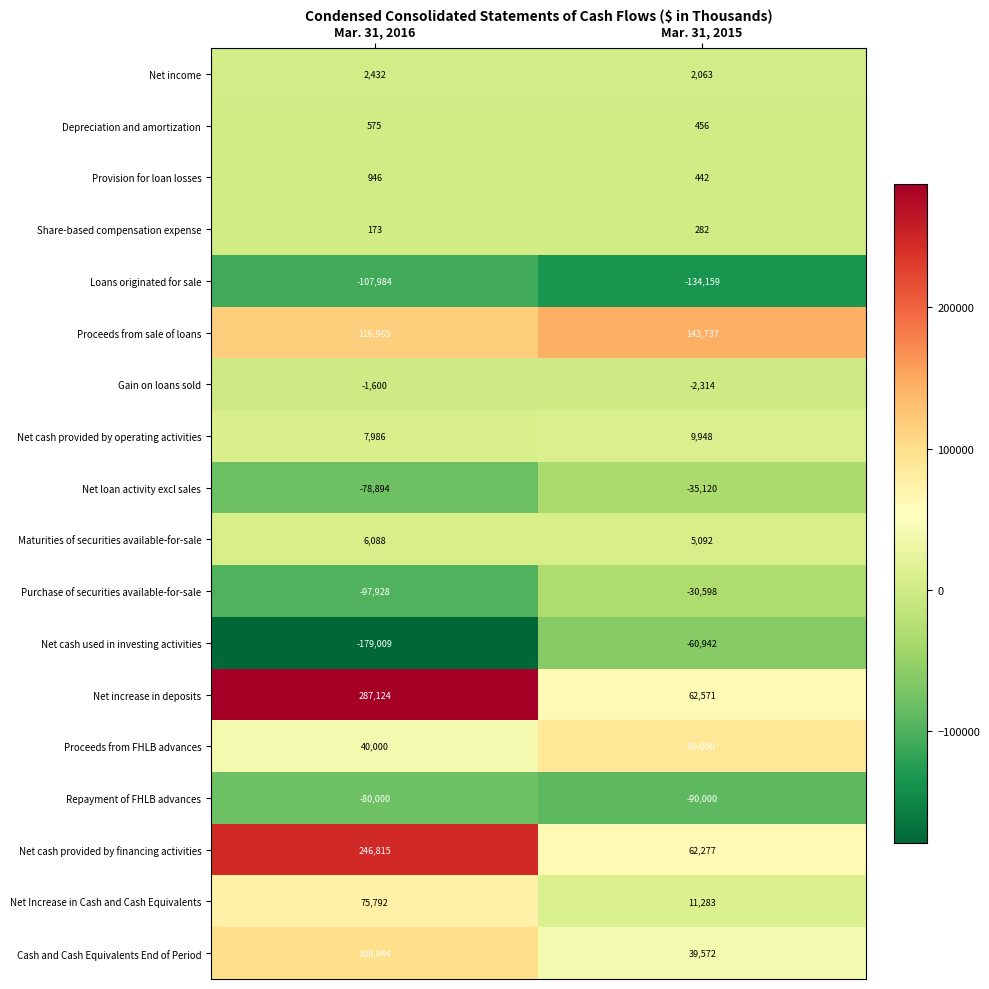

At which category is the sum across all series the highest?

Mar. 31, 2016